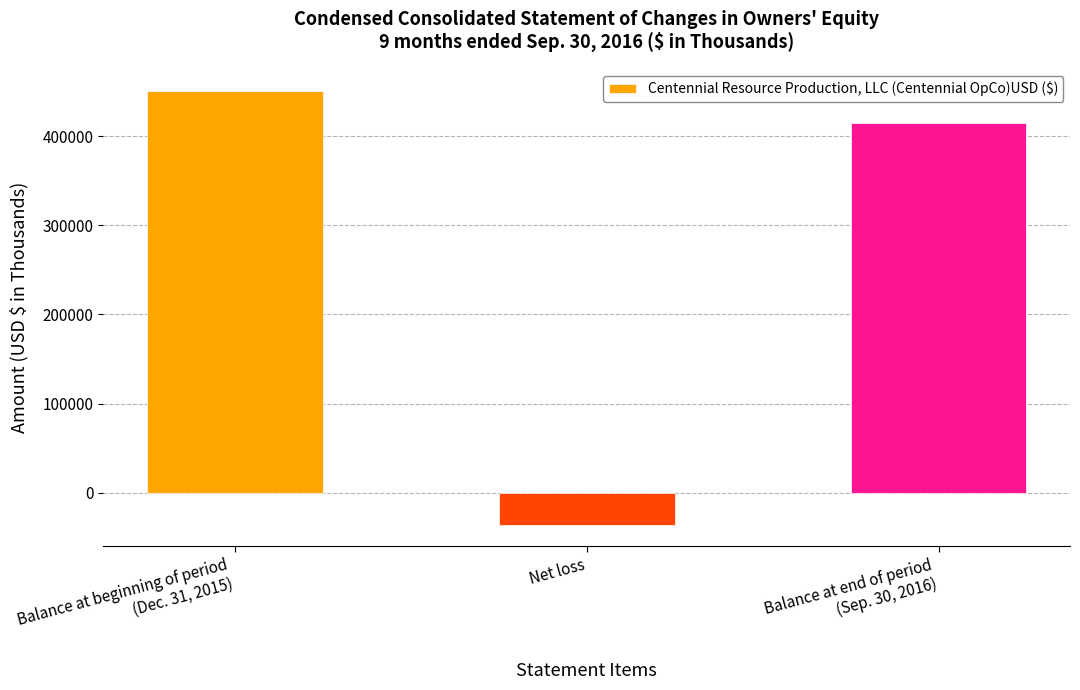

What is the value of the 3rd bar from the left?

415137